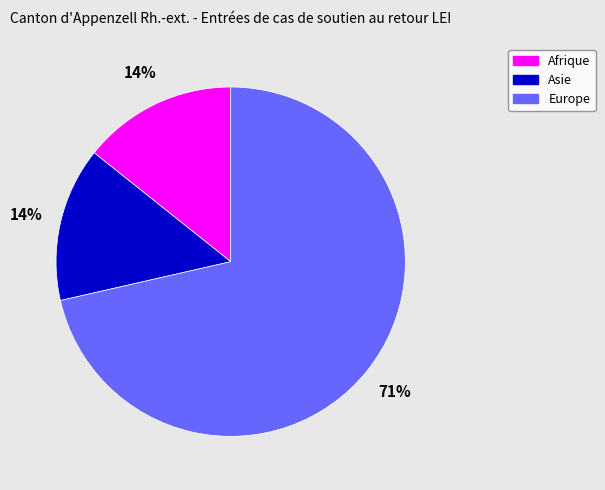

What is the largest slice in the pie chart?

Europe